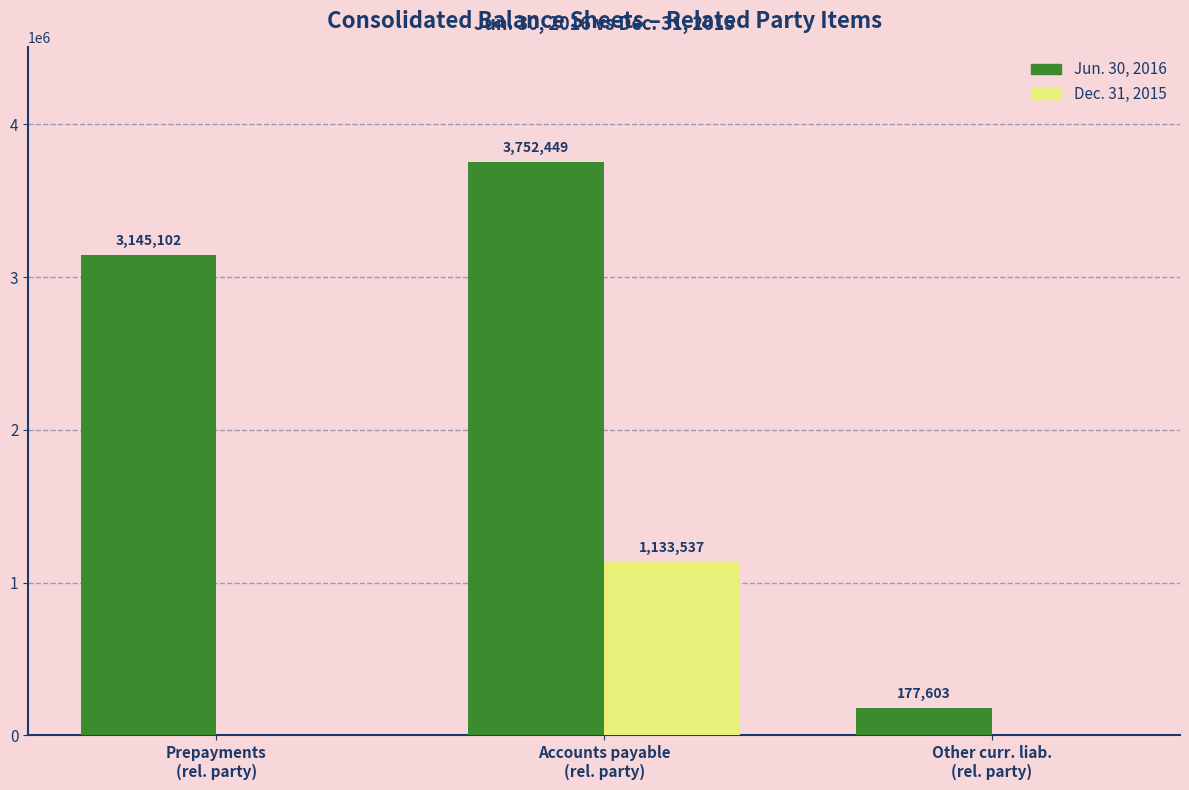

What is the difference between the Jun. 30, 2016 values at Prepayments
(rel. party) and Other curr. liab.
(rel. party)?

2967499